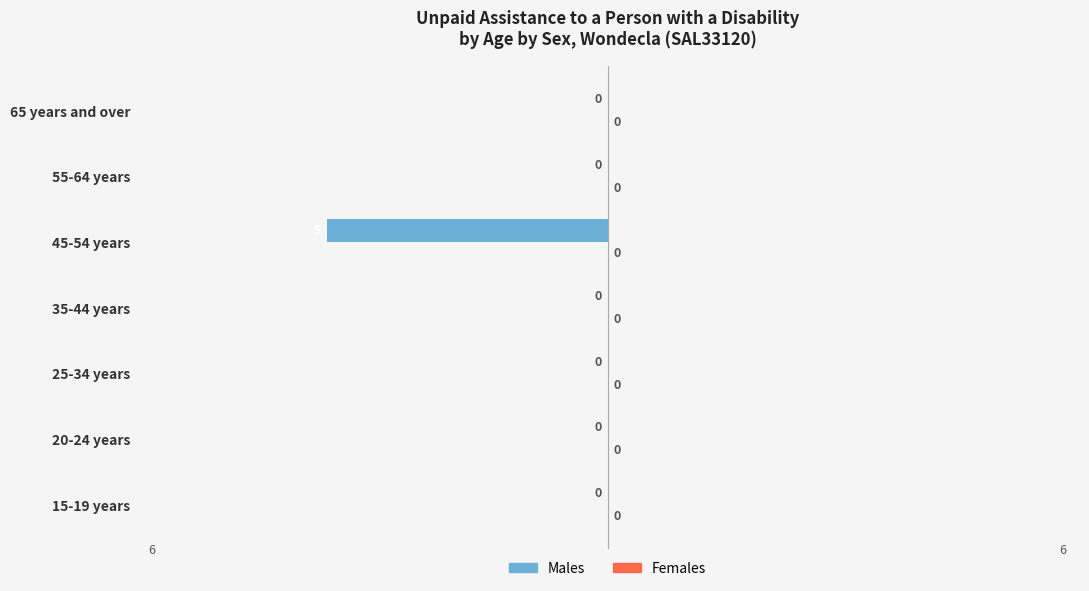

Is it true that the value at 35-44 years is -3?

False